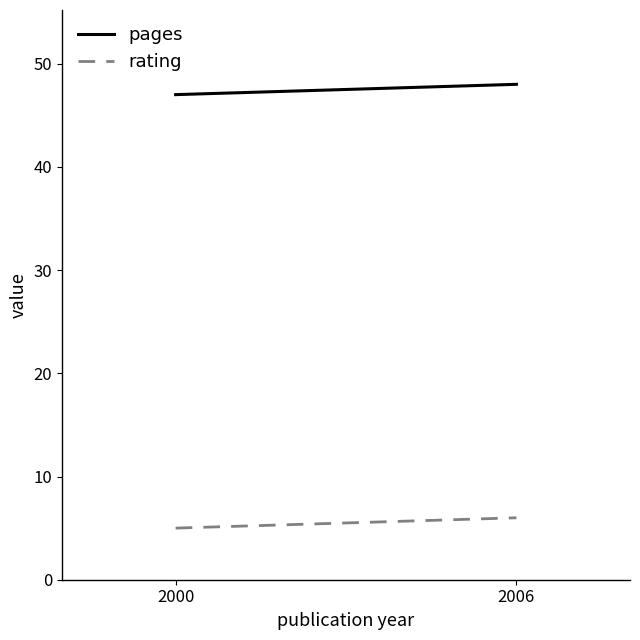

What are all the series names shown in the legend?

pages, rating